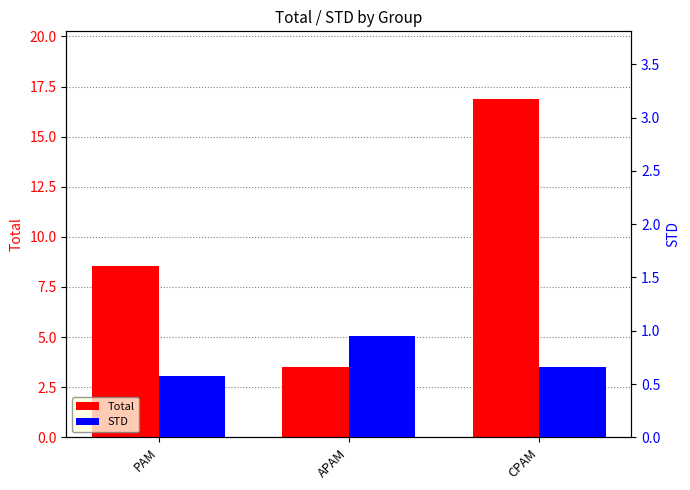

What value does the Total series have at PAM?

8.5